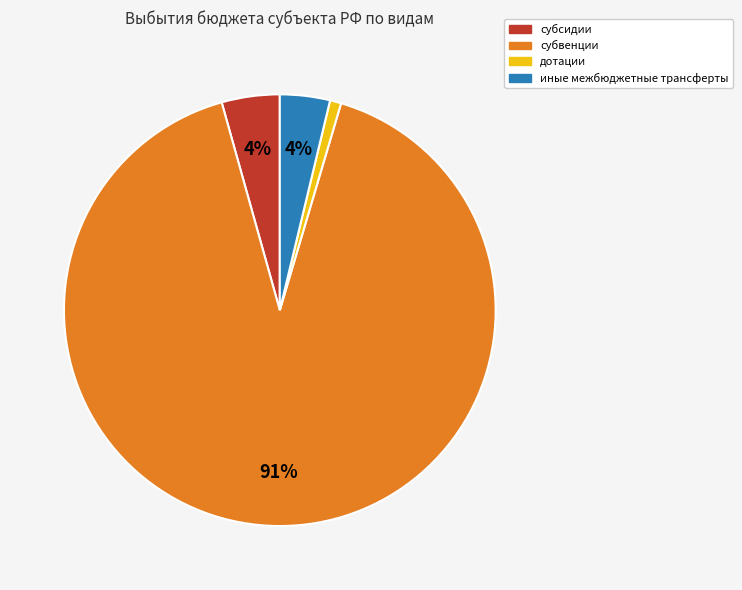

Is the sum of иные межбюджетные трансферты and дотации greater than half?

No